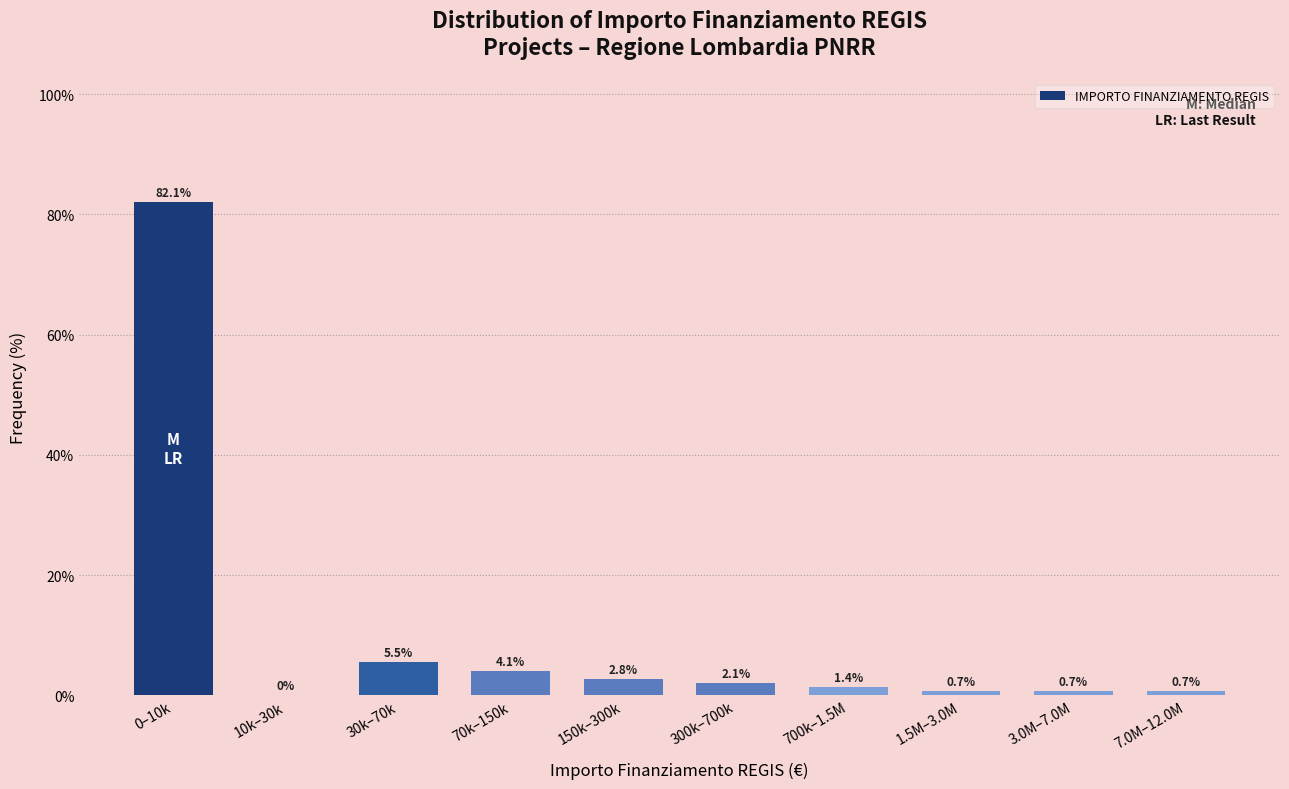

Reading right to left, what are all the values shown in this chart?

7.0M–12.0M=0.7	3.0M–7.0M=0.7	1.5M–3.0M=0.7	700k–1.5M=1.4	300k–700k=2.1	150k–300k=2.8	70k–150k=4.1	30k–70k=5.5	10k–30k=0.0	0–10k=82.1